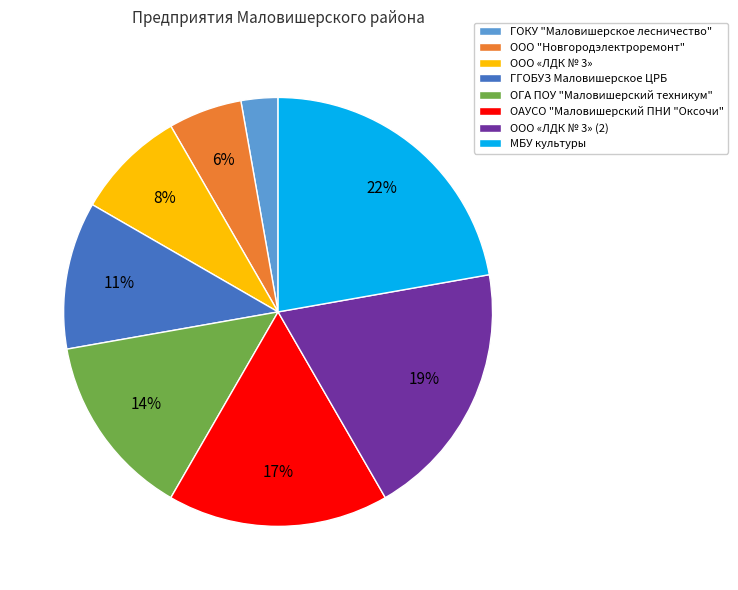

Which has a higher value, ООО «ЛДК № 3» (2) or ООО "Новгородэлектроремонт"?

ООО «ЛДК № 3» (2)